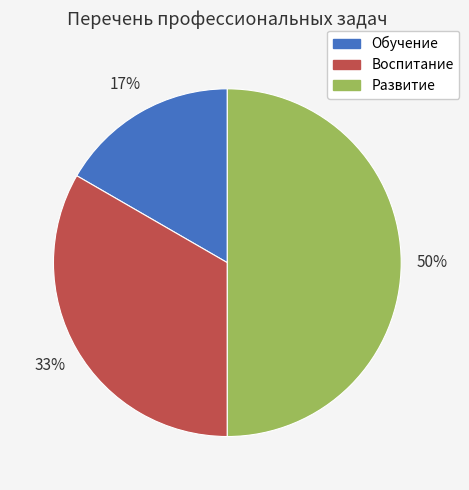

How many segments does this pie chart have?

3